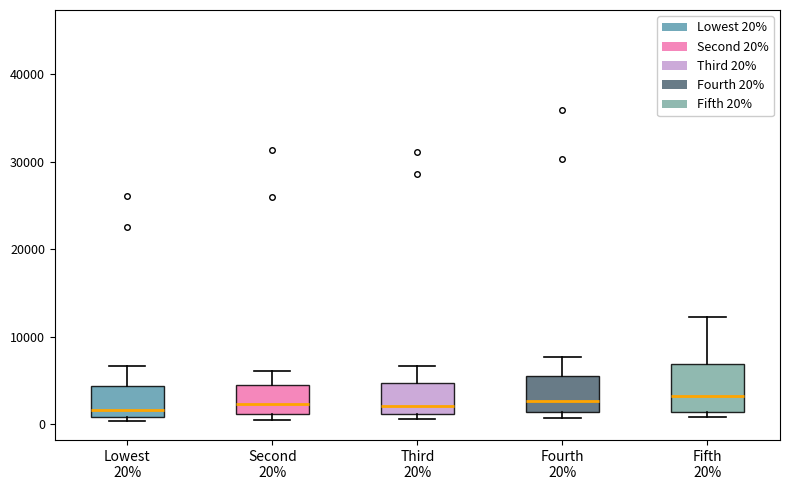

Reading left to right, transcribe this box plot: for each box, give where its median line is, the range the box spans, and where its two whiskers end, as read against the y-axis. The values are not printed on the chart, so give them approximately, as read against the axis.

Lowest 20%: median 2000, box 1000 to 4000, whiskers 0 to 7000
Second 20%: median 2000, box 1000 to 5000, whiskers 1000 (just below the box's lower edge) to 6000
Third 20%: median 2000, box 1000 to 5000, whiskers 1000 (just below the box's lower edge) to 7000
Fourth 20%: median 3000, box 1000 to 6000, whiskers 1000 (just below the box's lower edge) to 8000
Fifth 20%: median 3000, box 1000 to 7000, whiskers 1000 (just below the box's lower edge) to 12000